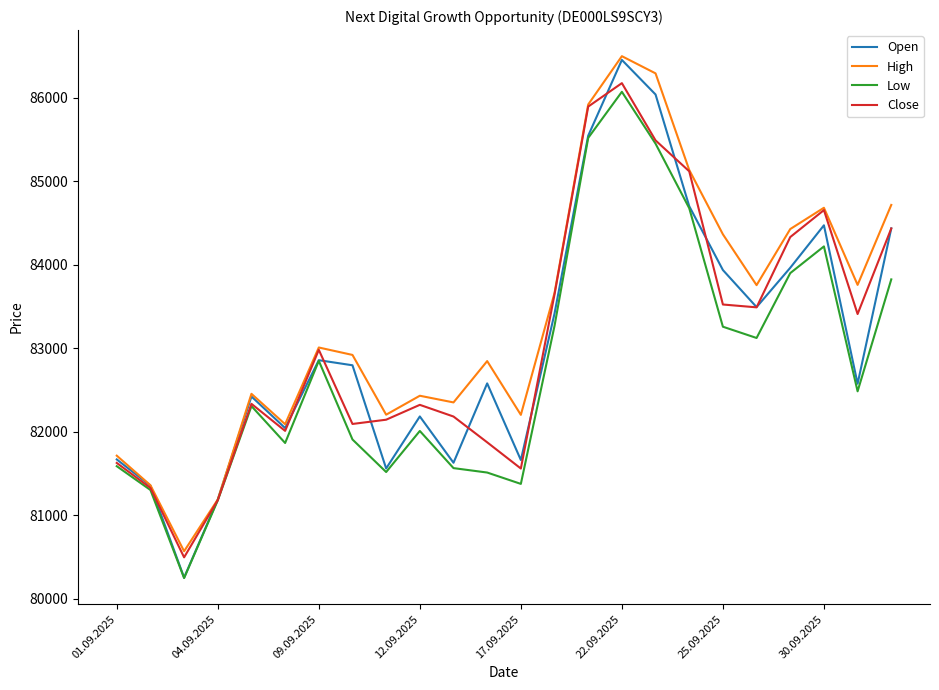

What are all the series names shown in the legend?

Open, High, Low, Close